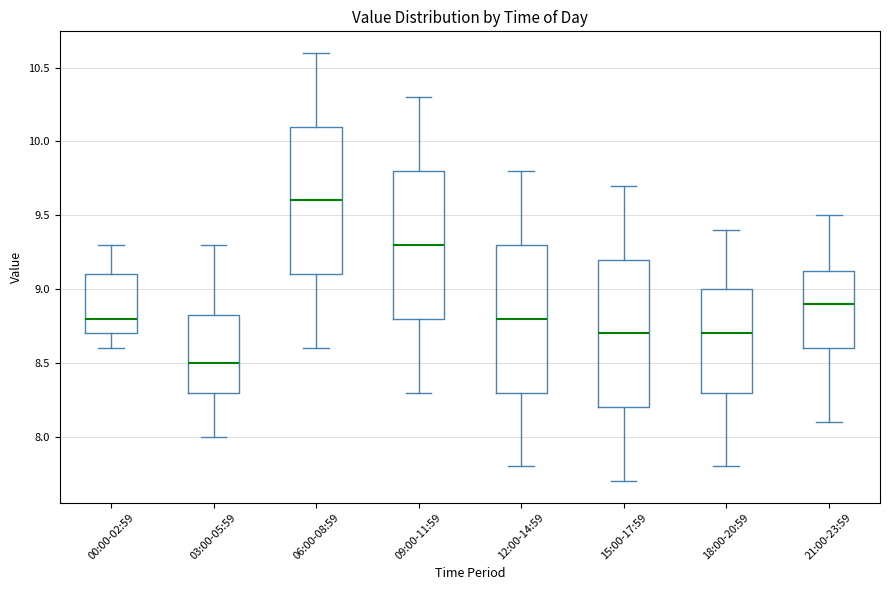

Which box's median line is the highest?

06:00-08:59